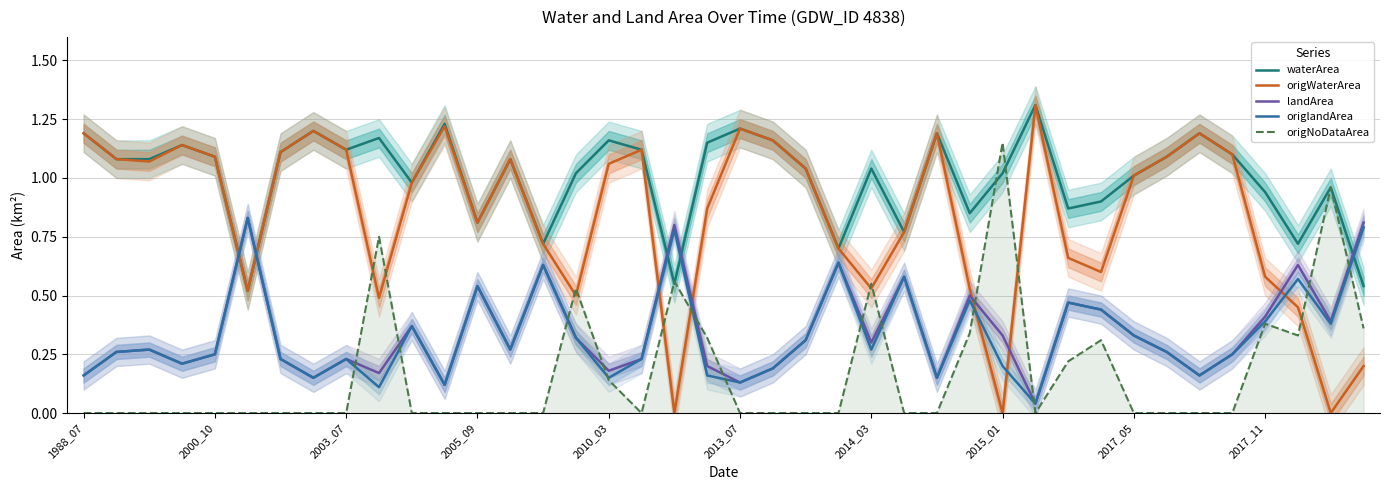

The value of waterArea at 35 is 1.1. True or false?

True